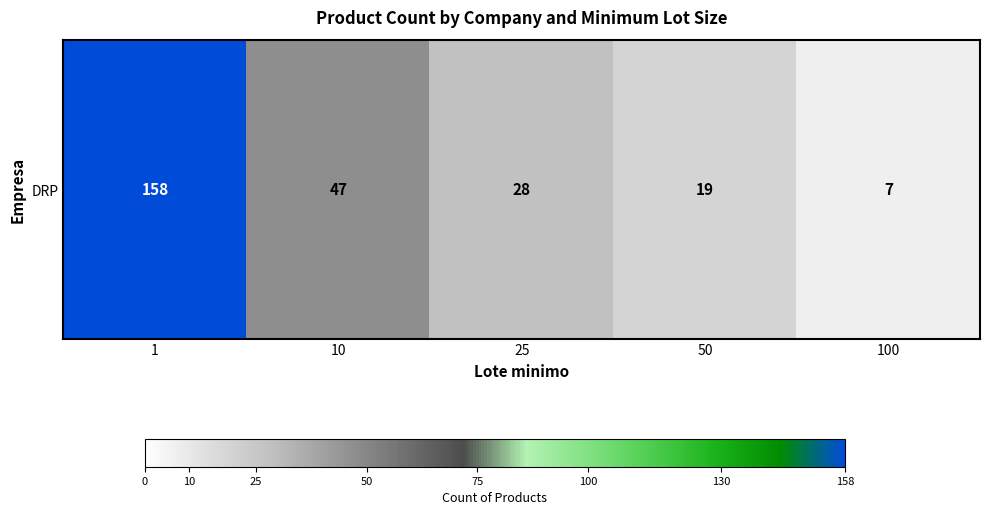

What is the average value?

52